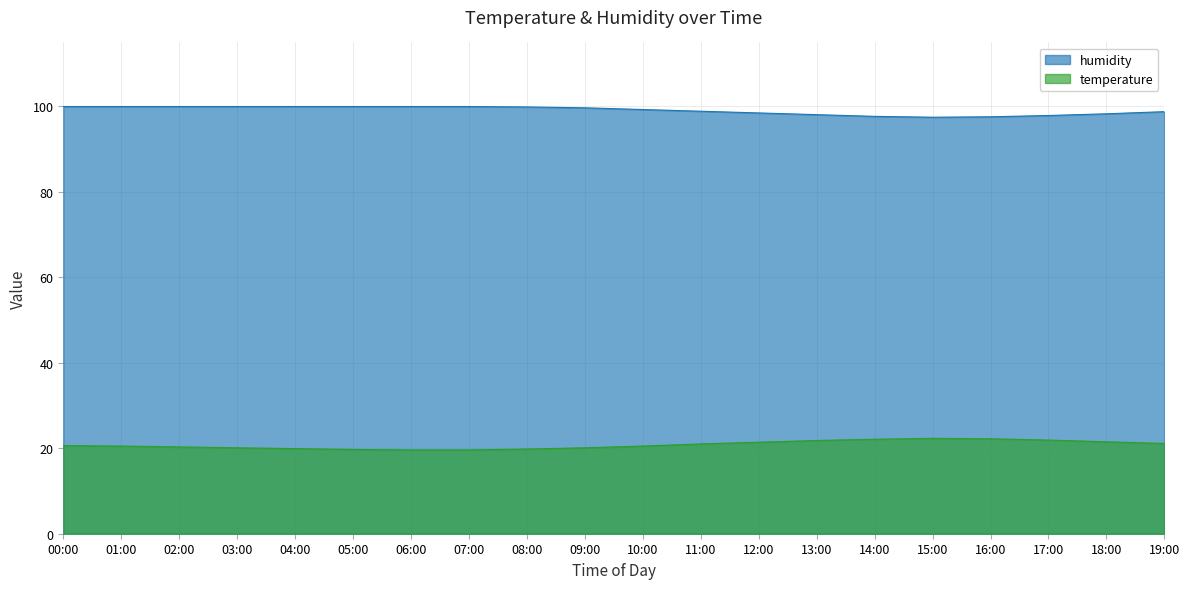

True or false: temperature and humidity intersect in this chart.

False